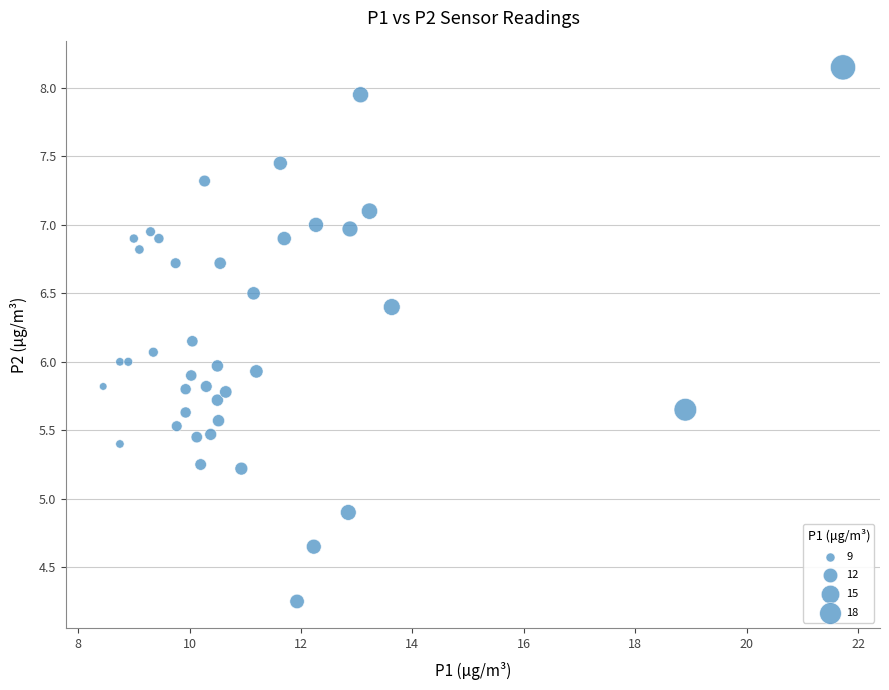

What is the range of Y values (max minus min)?

3.9